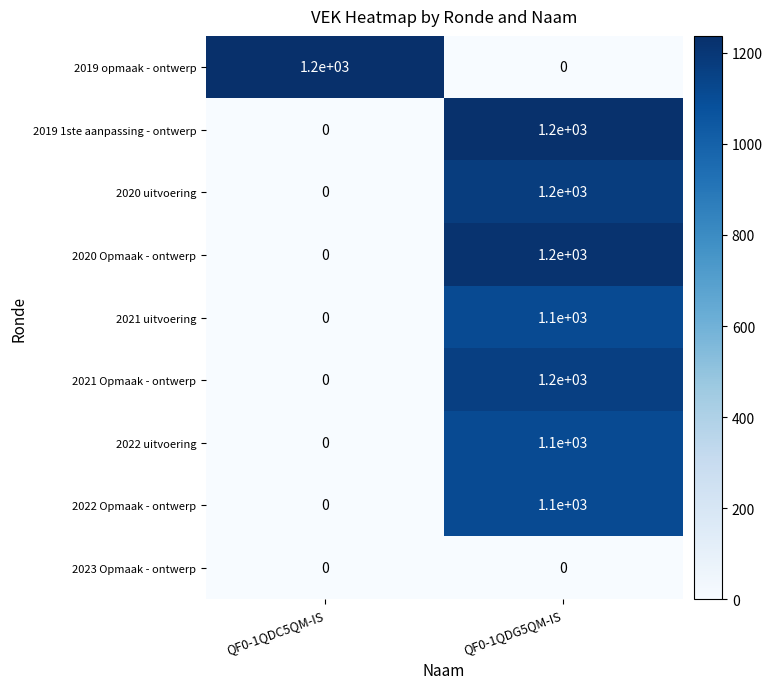

At which category is the sum across all series the highest?

QF0-1QDG5QM-IS